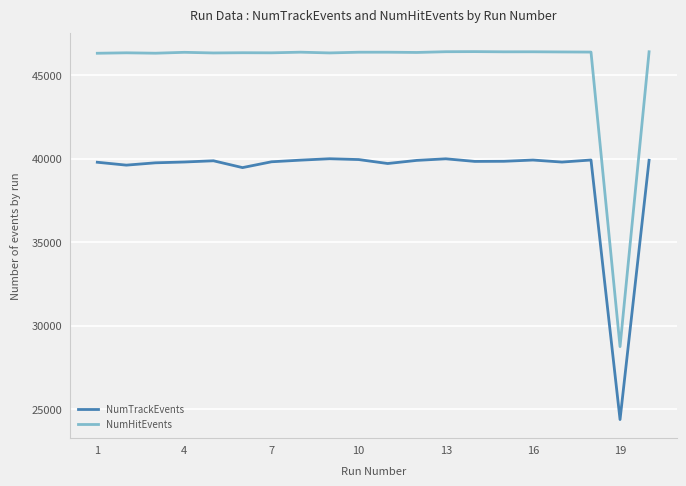

In NumHitEvents, how many points are higher than both neighbors (excluding endpoints)?

7